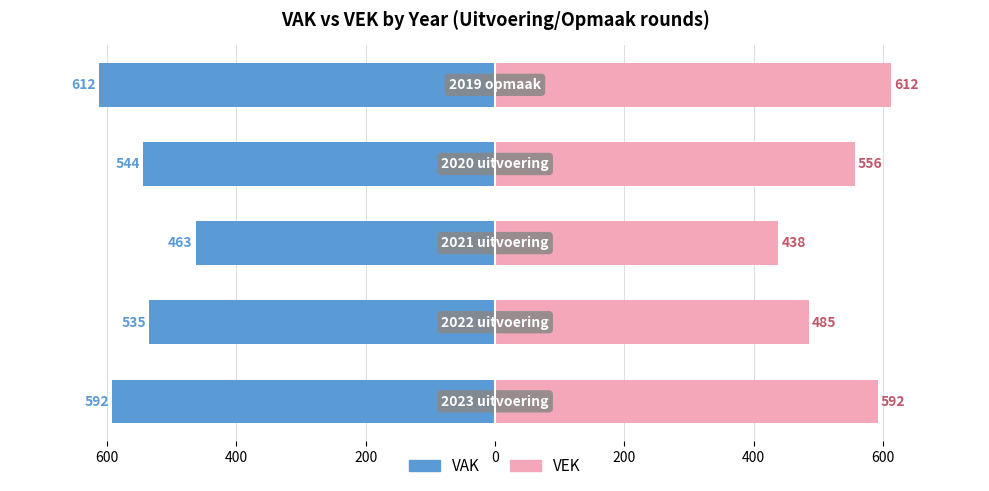

Is it true that VAK equals -535 at 400?

True